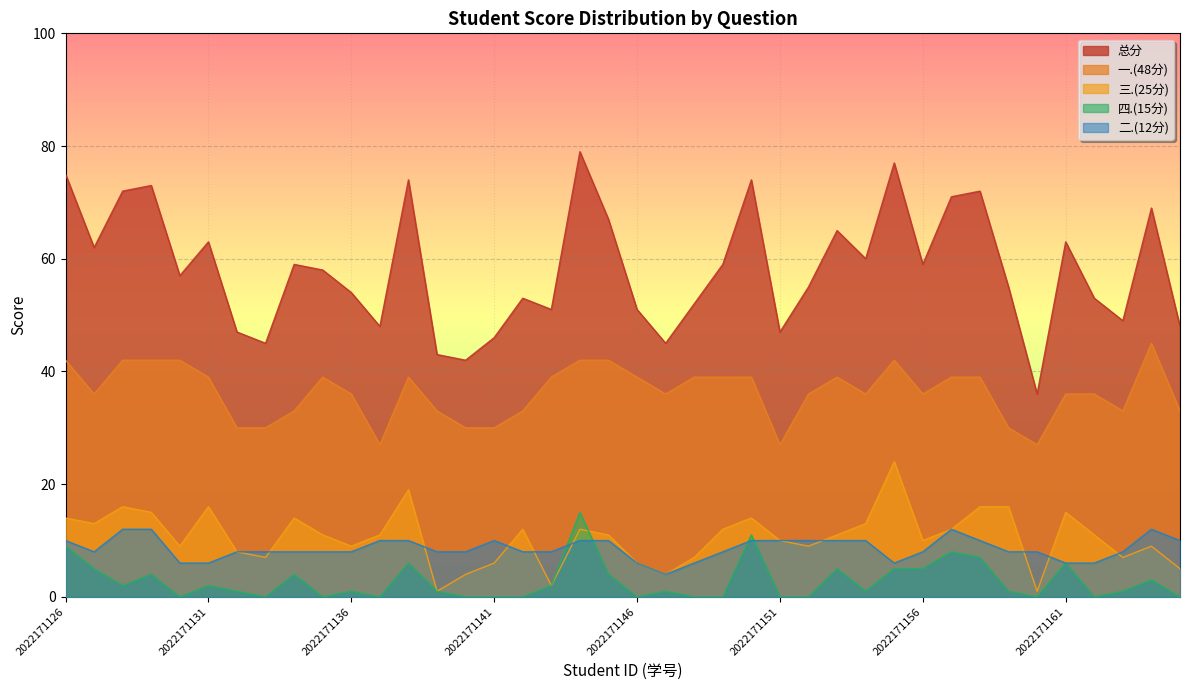

What is the value of the 三.(25分) point at the 18th from the left?

2